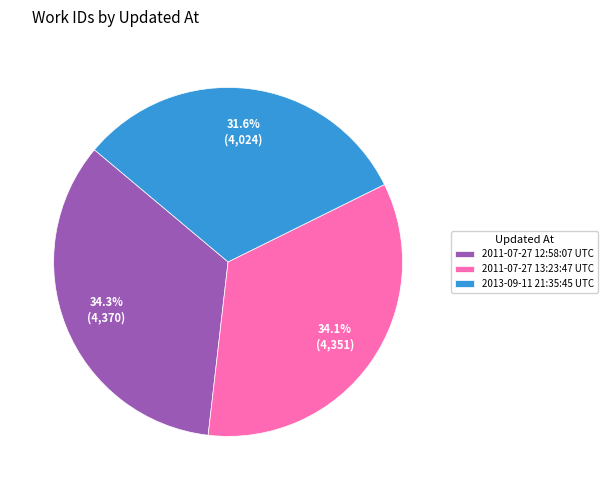

Count the number of slices in the pie.

3